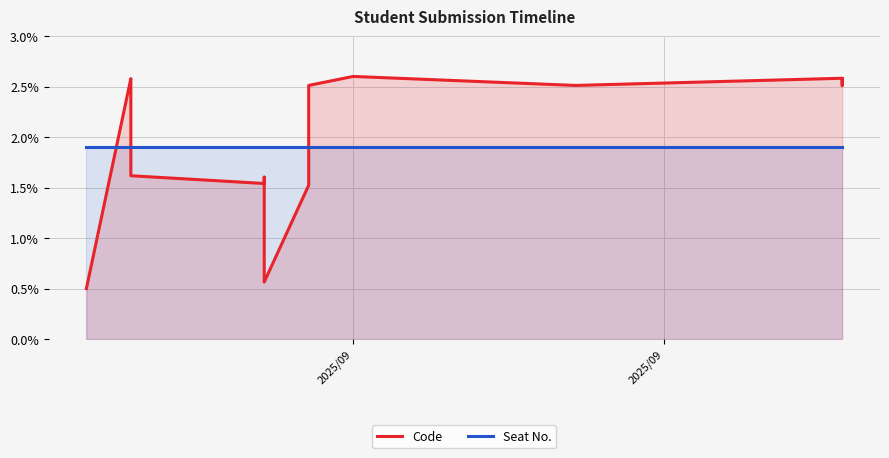

At which label does Code first exceed 2?

2025/09